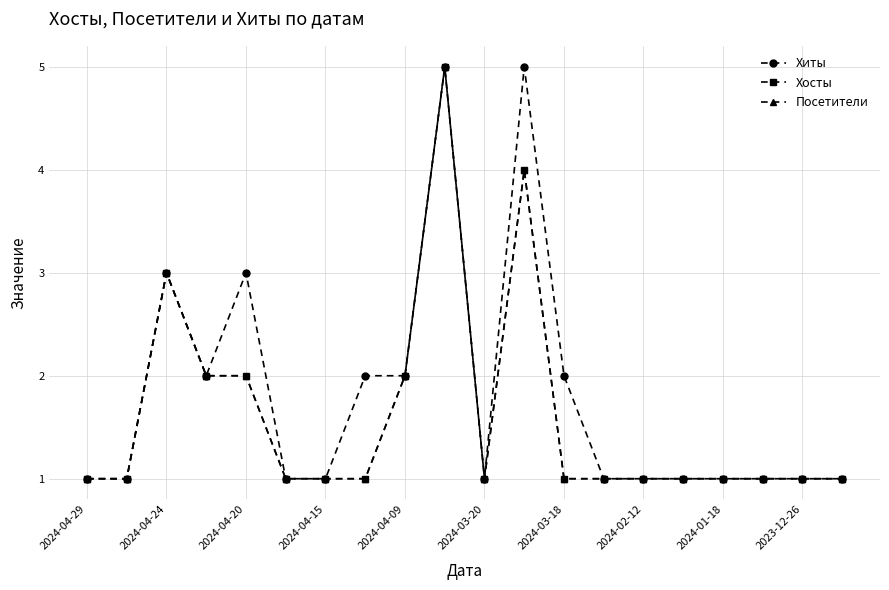

Is this an area chart (filled region under the line)?

No